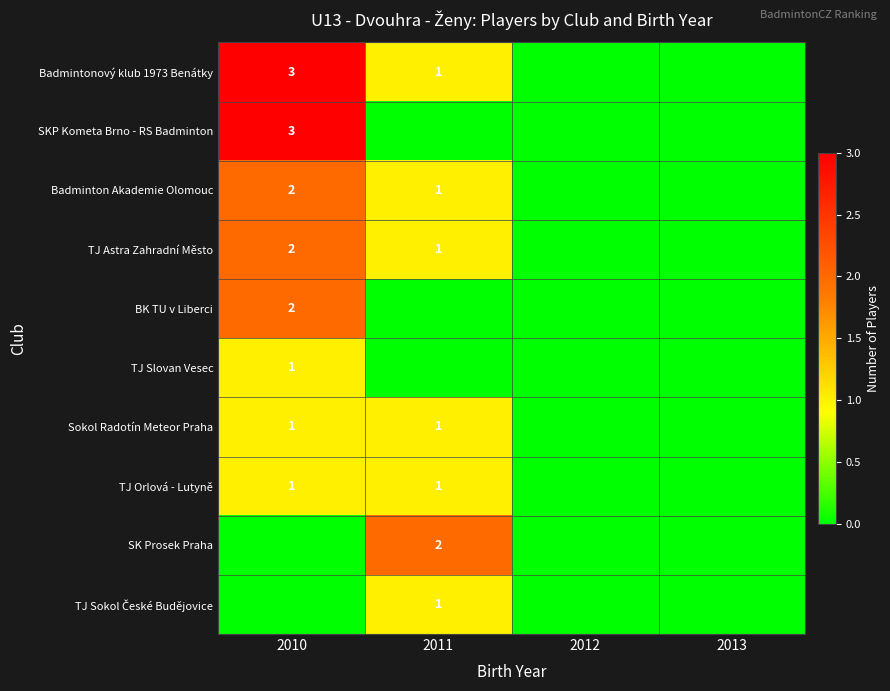

The value of TJ Slovan Vesec at 2010 is 1. True or false?

True